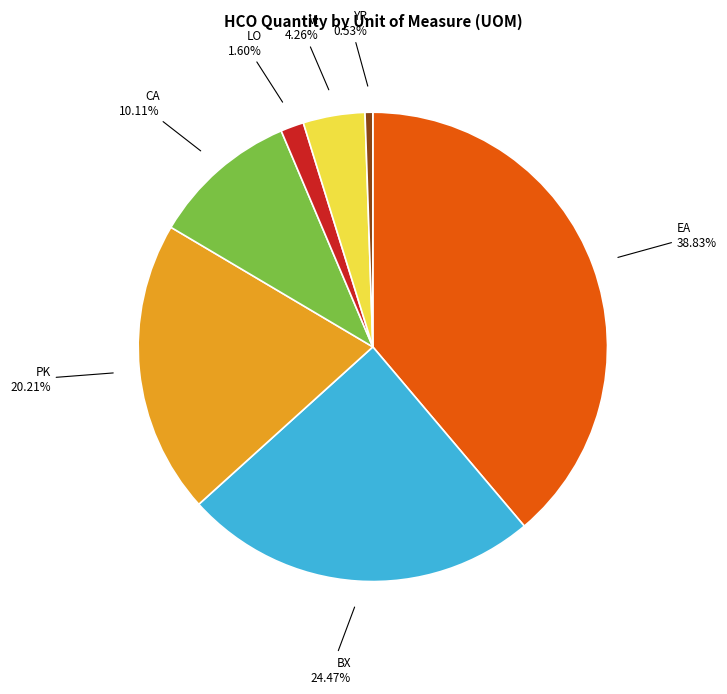

Combined, what portion of the pie is YR and EA?

39.4%